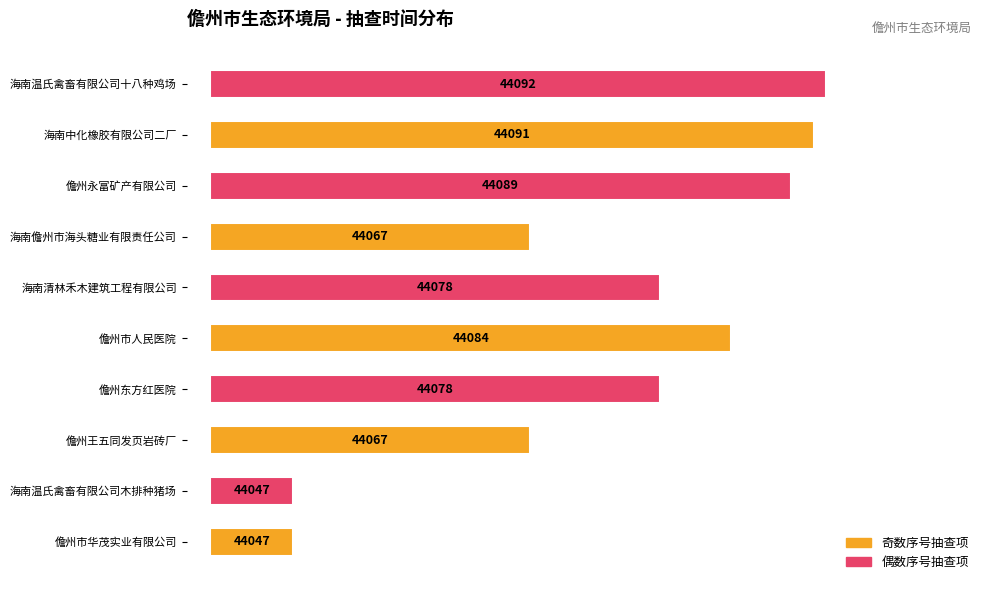

How many bars are there in total?

10